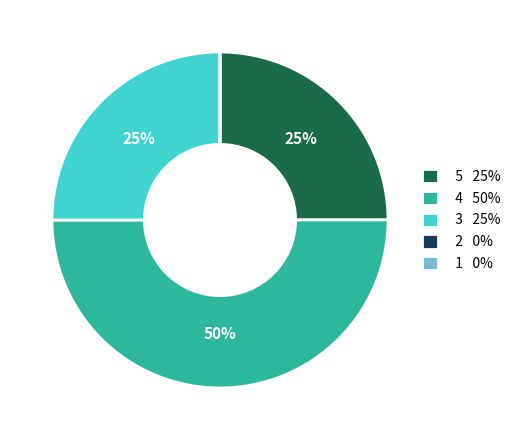

Which category accounts for the majority?

4 50%